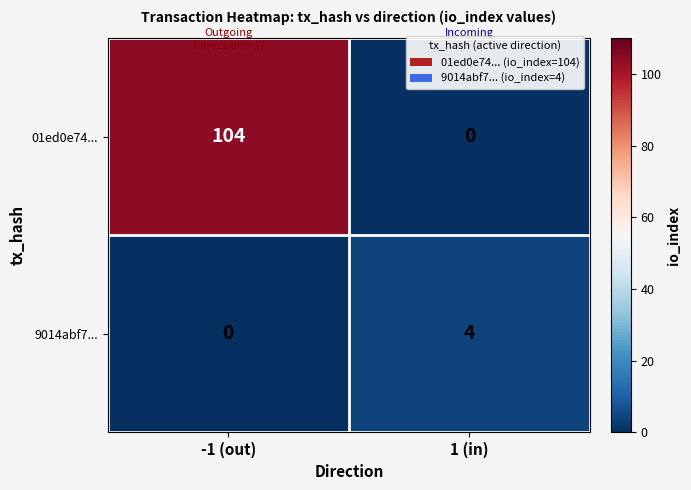

What is the maximum value shown in the chart?

104